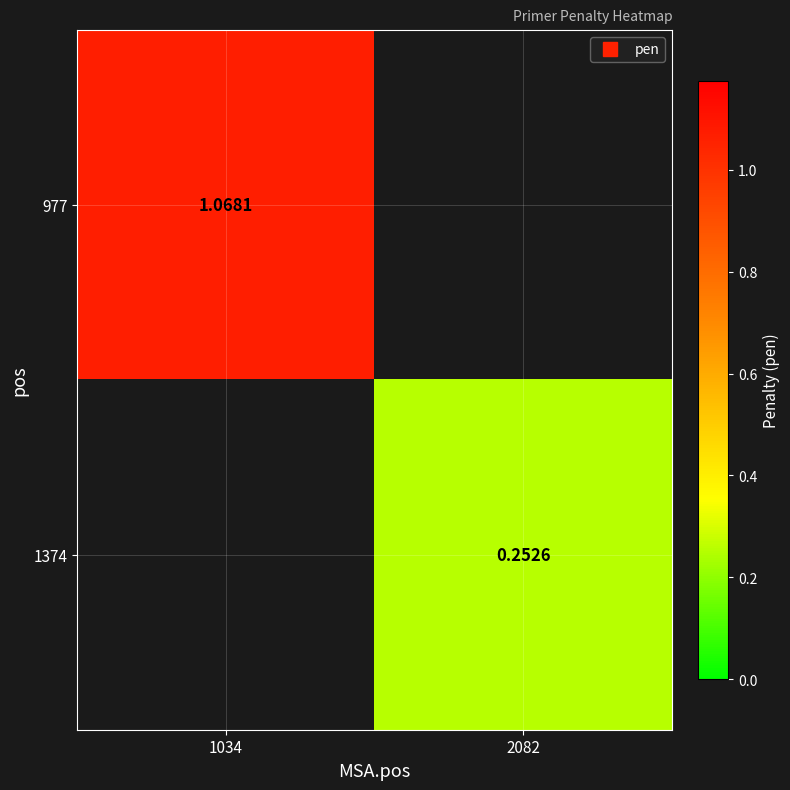

Between 2082 and 1034, which is larger?

1034